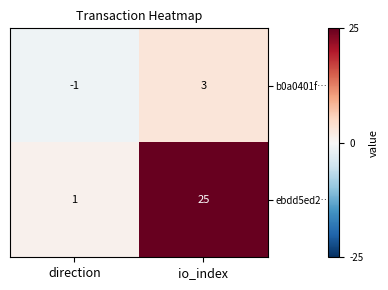

What is the sum of all ebdd5ed2… values?

26